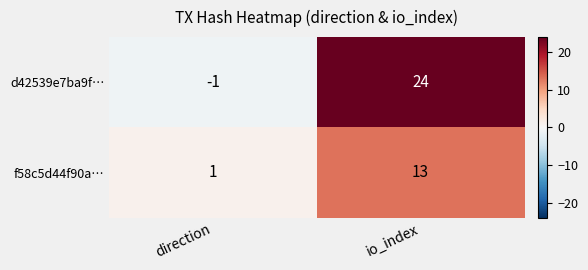

Count the number of categories in the chart.

2